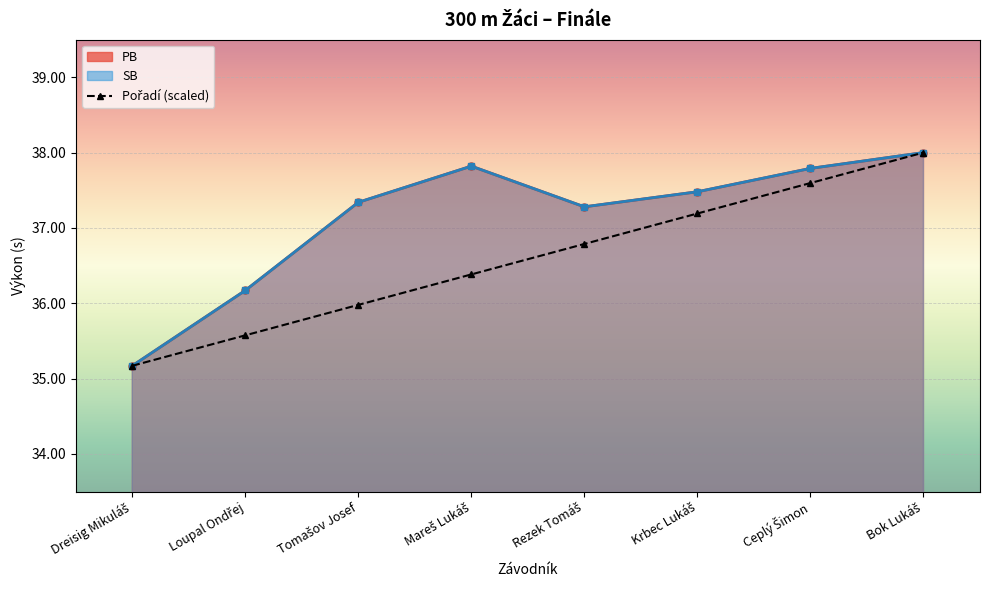

Which category has the highest value across all series?

Bok Lukáš